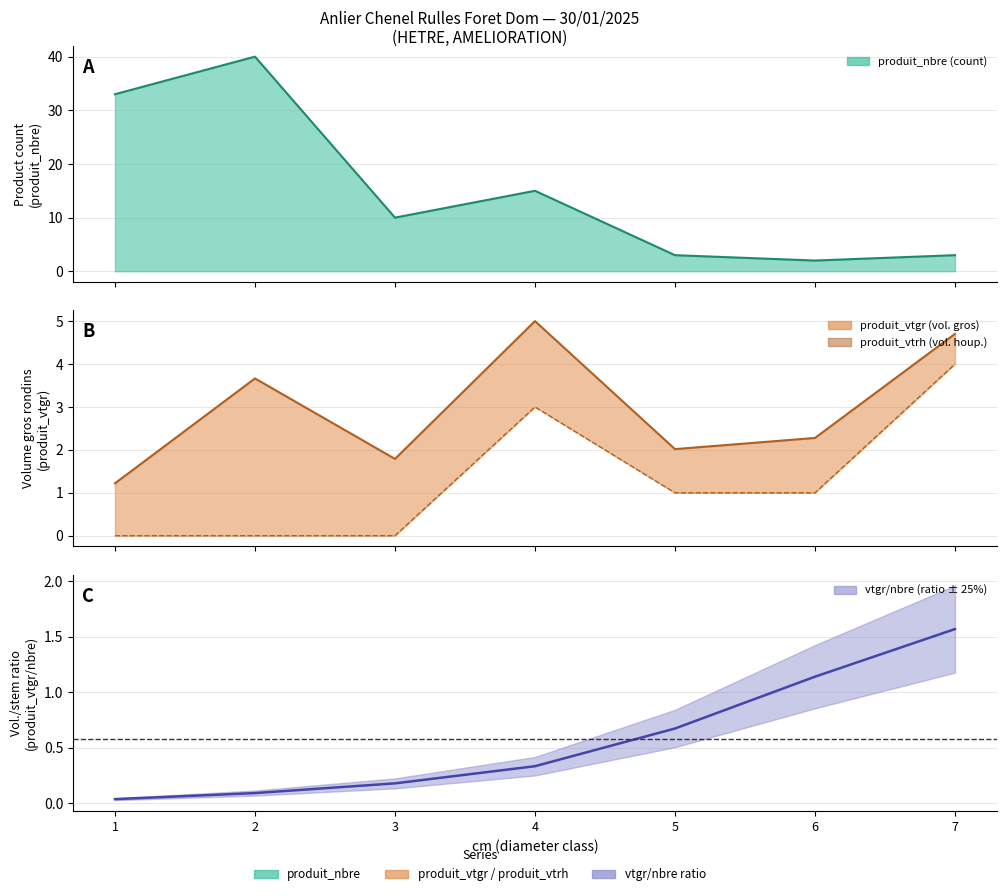

What are all the series names shown in the legend?

produit_nbre, produit_vtgr, produit_vtrh, vtgr/nbre ratio